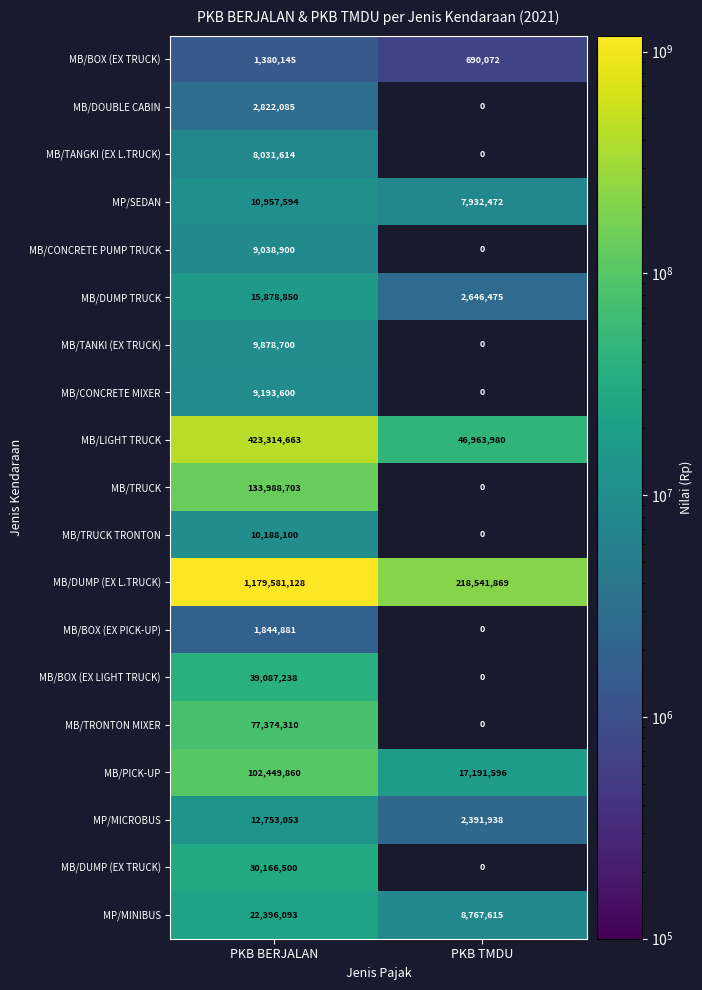

Is the value of MP/SEDAN at PKB BERJALAN greater than the value of MB/TANGKI (EX L.TRUCK) at PKB BERJALAN?

Yes